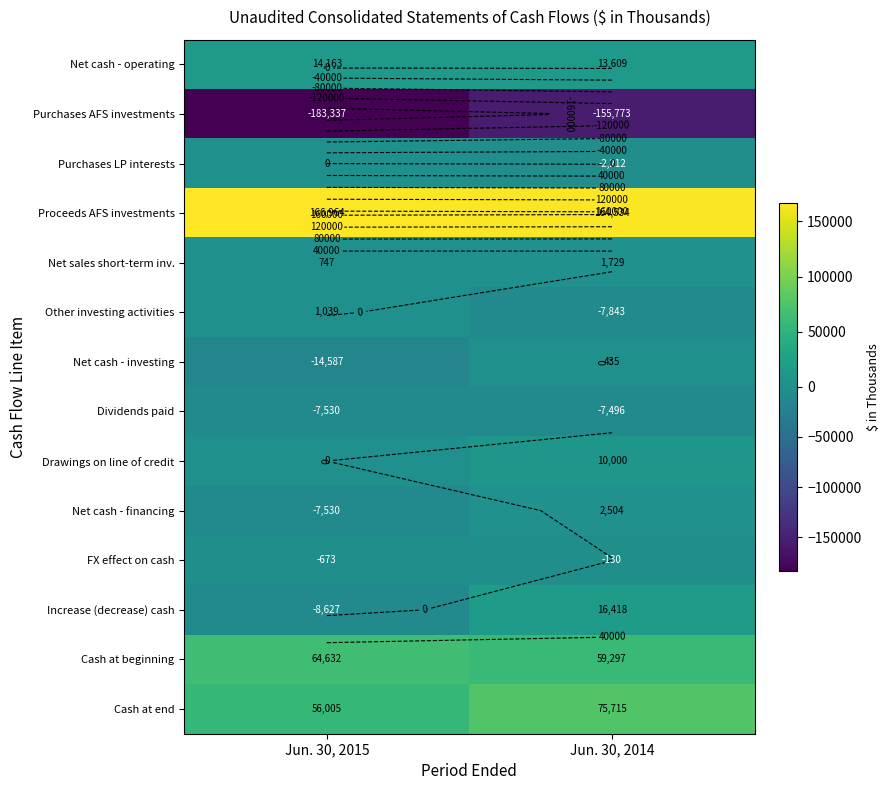

List the series in order of their peak value, lowest first.

Purchases AFS investments, Dividends paid, FX effect on cash, Purchases LP interests, Net cash - investing, Other investing activities, Net sales short-term inv., Net cash - financing, Drawings on line of credit, Net cash - operating, Increase (decrease) cash, Cash at beginning, Cash at end, Proceeds AFS investments